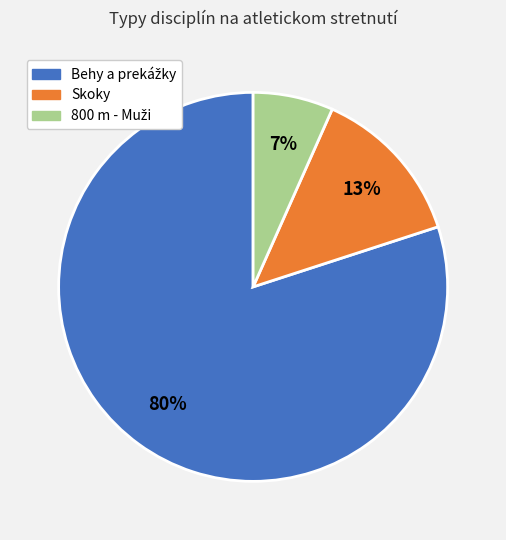

Does any single category account for the majority?

Yes